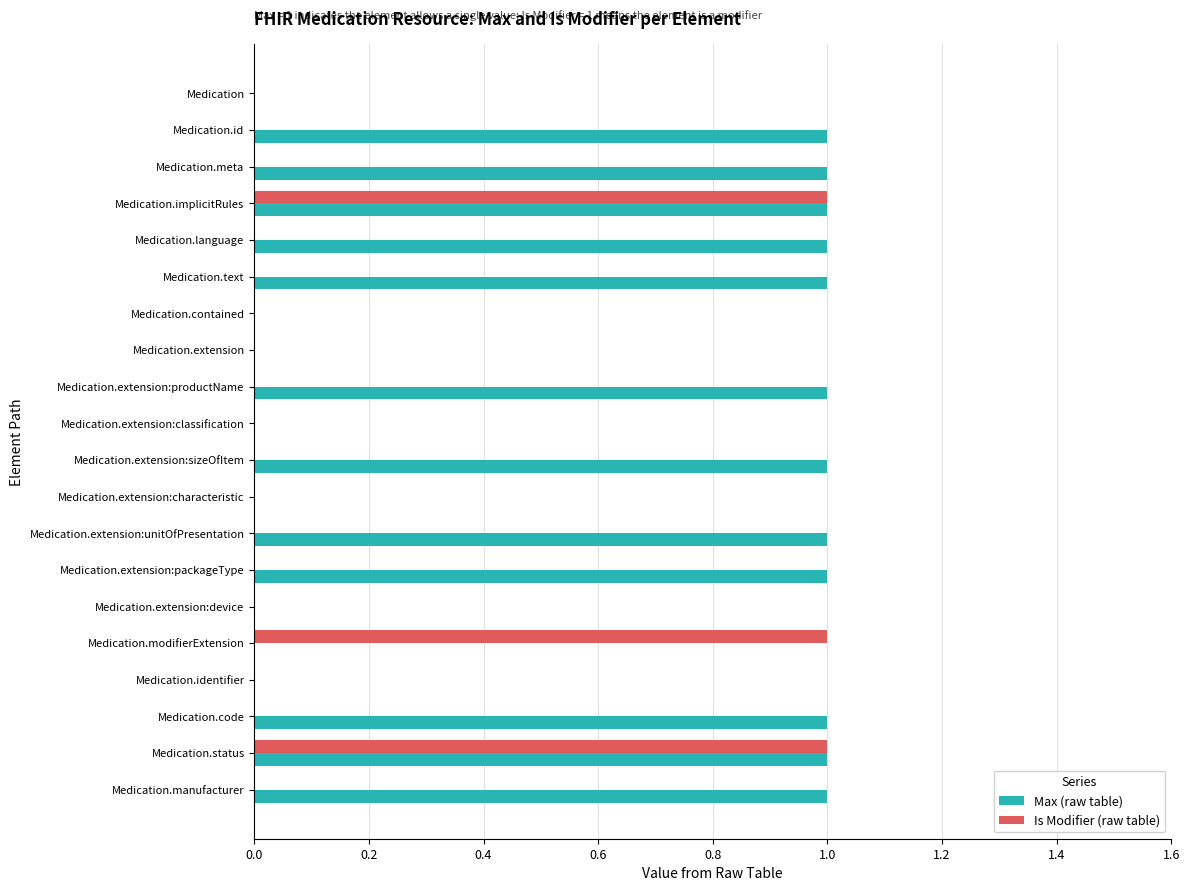

Between Medication.extension:packageType and Medication.identifier, which series saw the biggest shift?

Max (raw table)